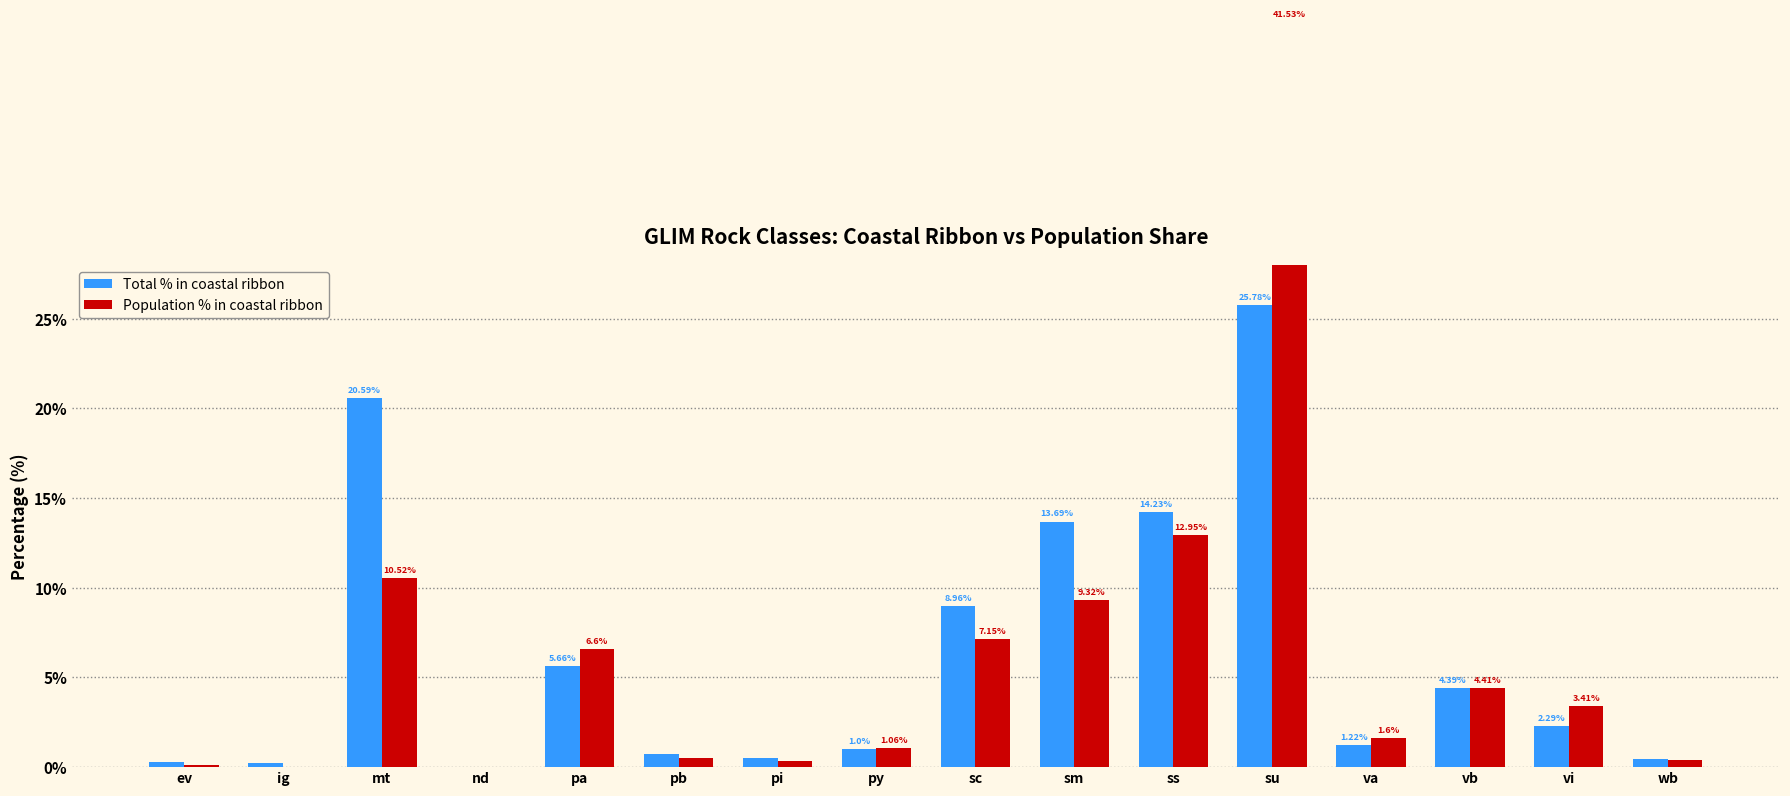

True or false: Total % in coastal ribbon has a value of 5.7 at pa.

True